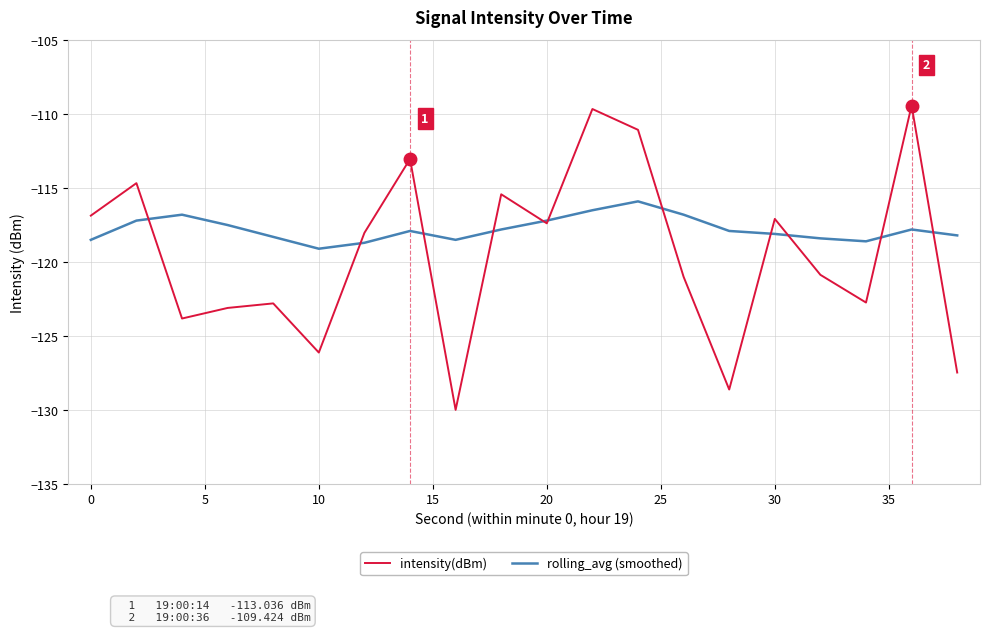

How many values in the intensity(dBm) series exceed -118?

9